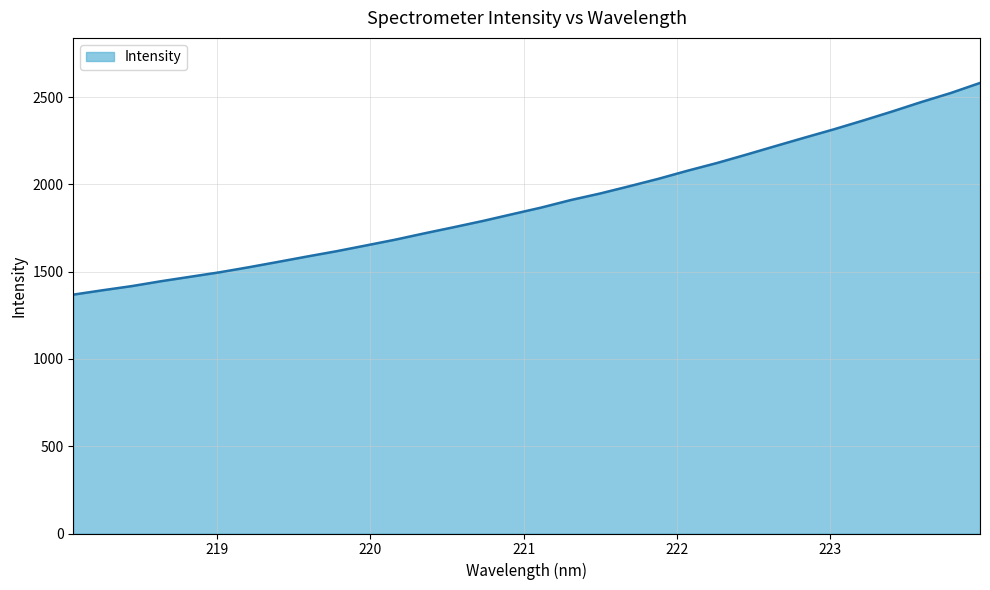

What is the maximum value shown in the chart?

2581.9